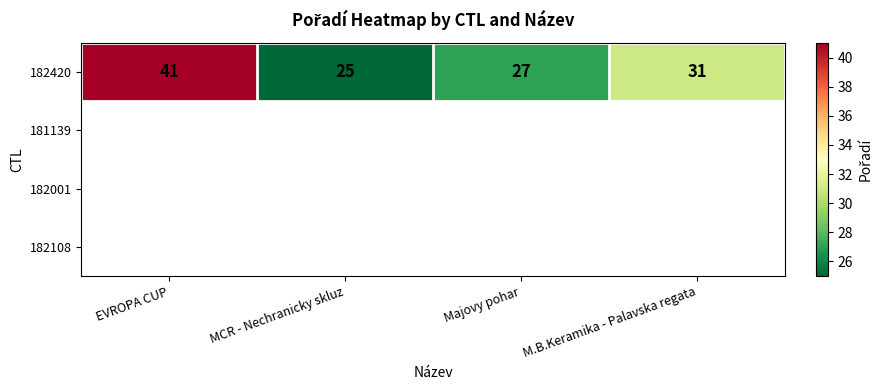

List the labels in order of value, largest first.

EVROPA CUP, M.B.Keramika - Palavska regata, Majovy pohar, MCR - Nechranicky skluz